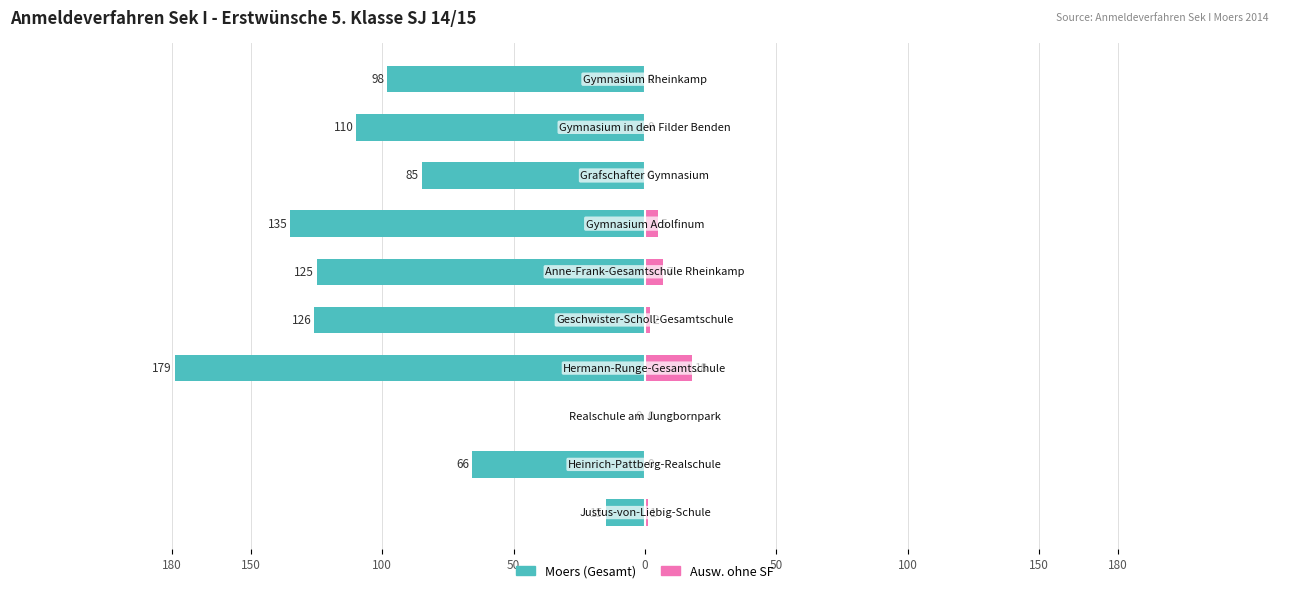

What is the sum of the Moers (Gesamt) values at 100 and 9?

-98